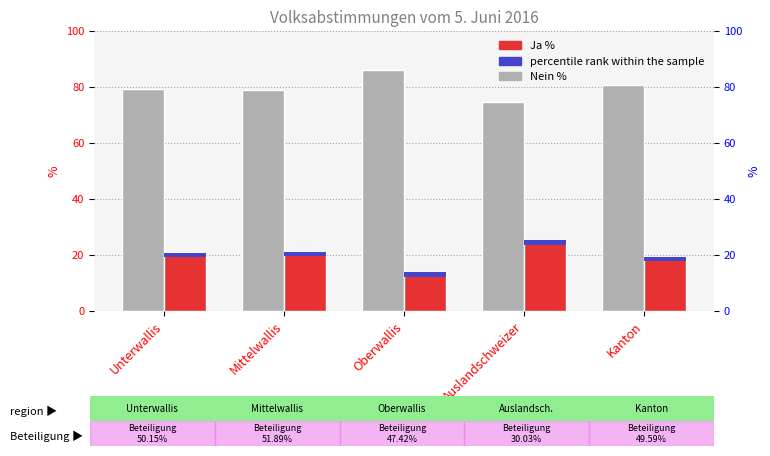

How many groups of bars are there?

5